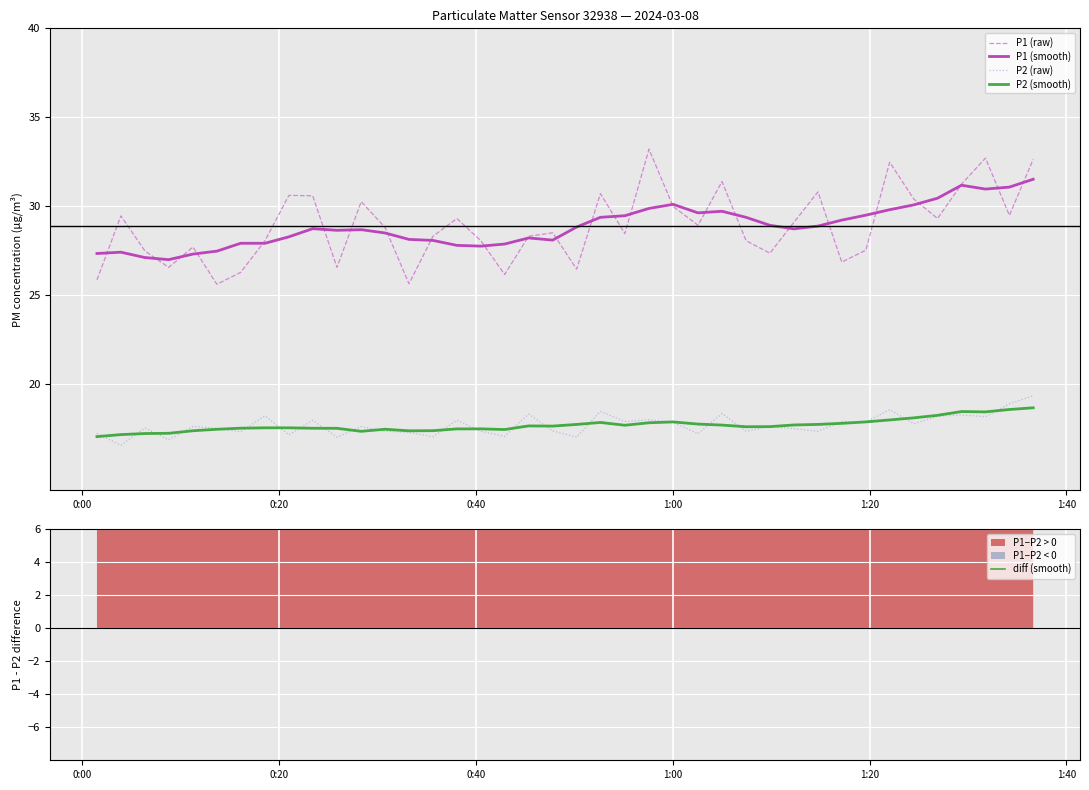

Rank the series by their maximum value, from highest to lowest.

P1 (raw), P1 (smooth), P2 (raw), P2 (smooth), diff (smooth)